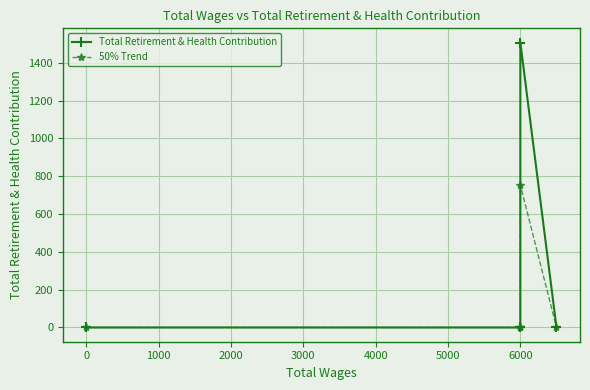

True or false: 50% Trend and Total Retirement & Health Contribution cross at least once.

False